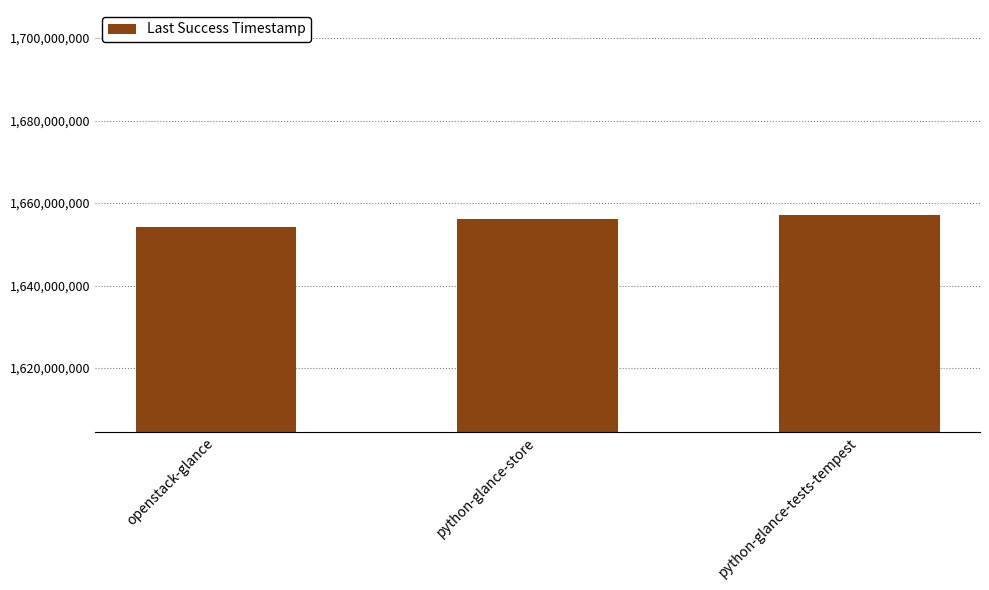

Is it true that the value at python-glance-store is 1015607837?

False